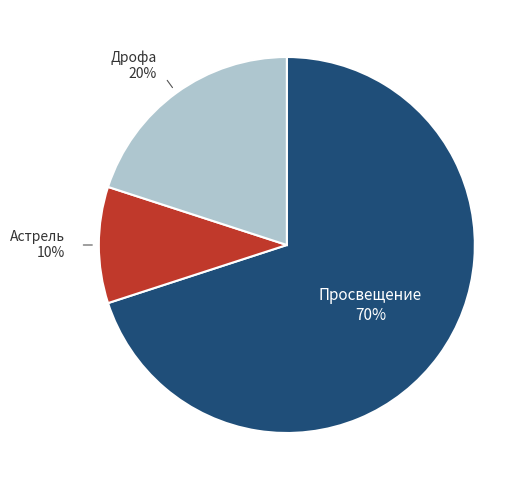

Rank the categories by value from lowest to highest.

Астрель, Дрофа, Просвещение